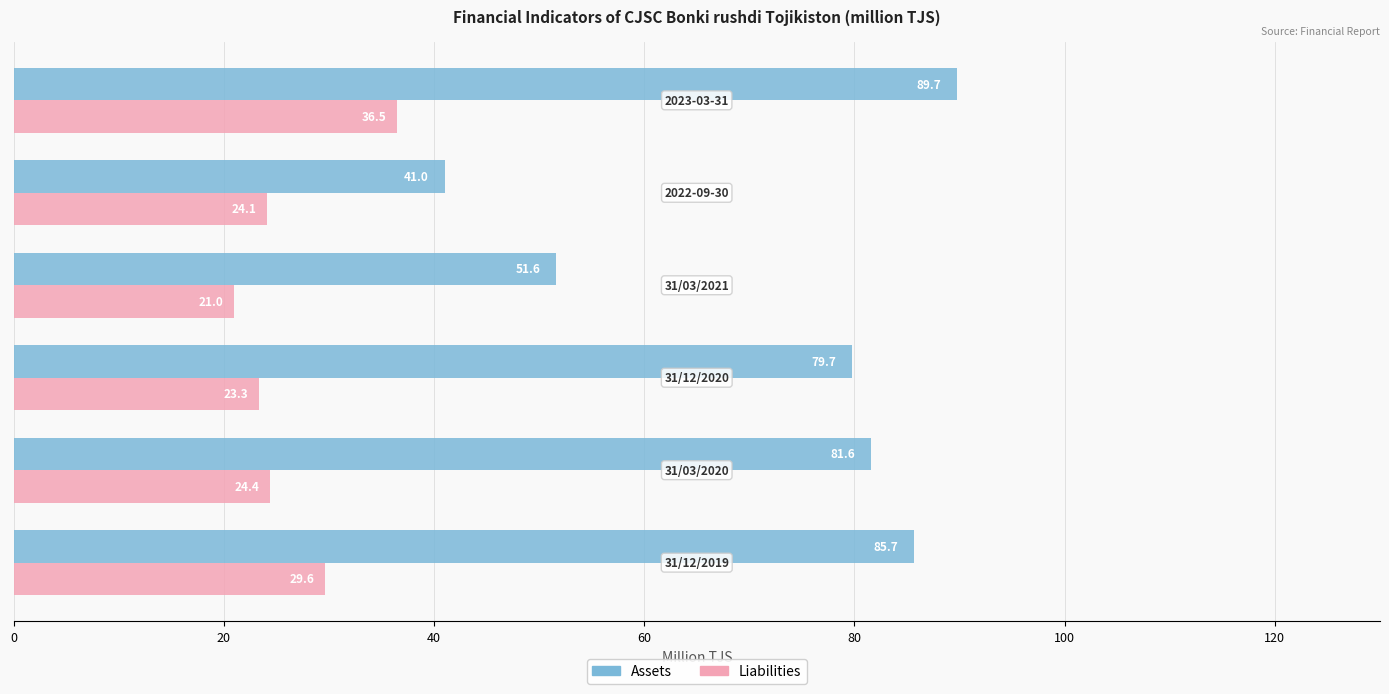

Which series has the largest total across all categories?

Assets